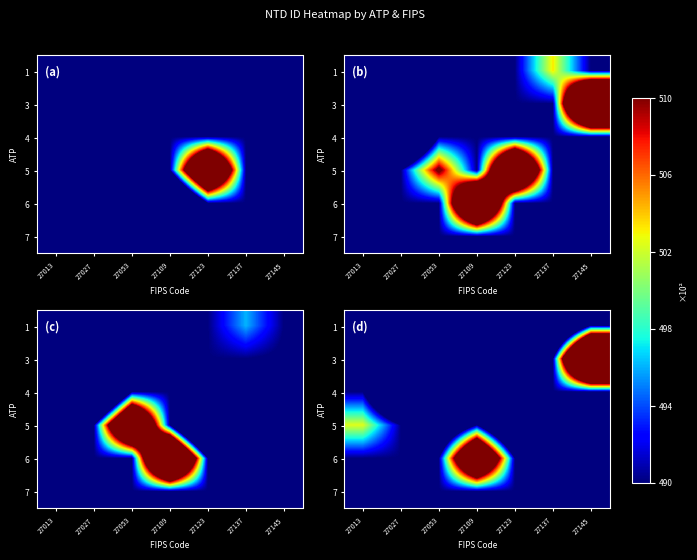

Is it true that 7 equals 14050.1 at 27027?

False